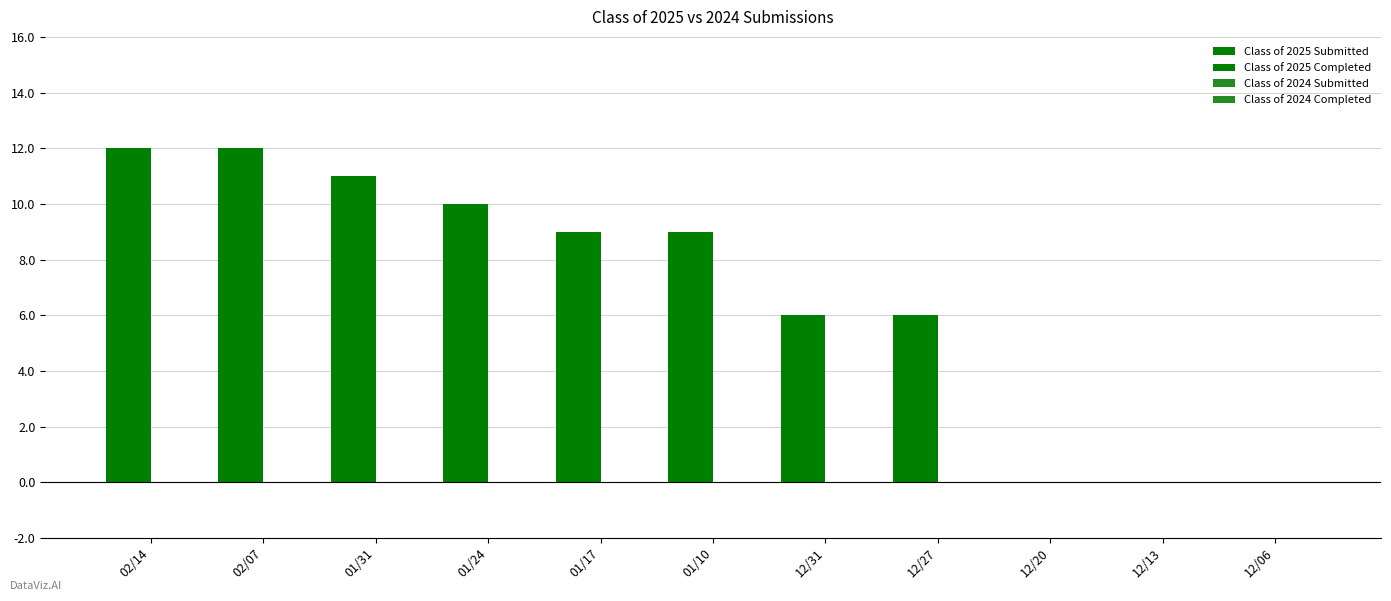

What position from the left is 02/14?

1